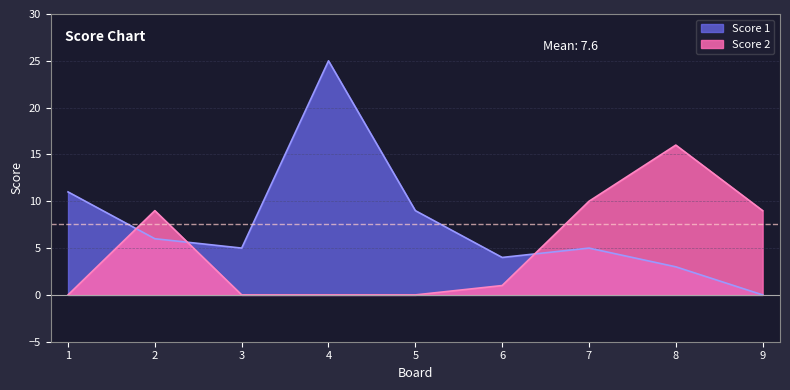

Where is the first local maximum for Score 1?

4